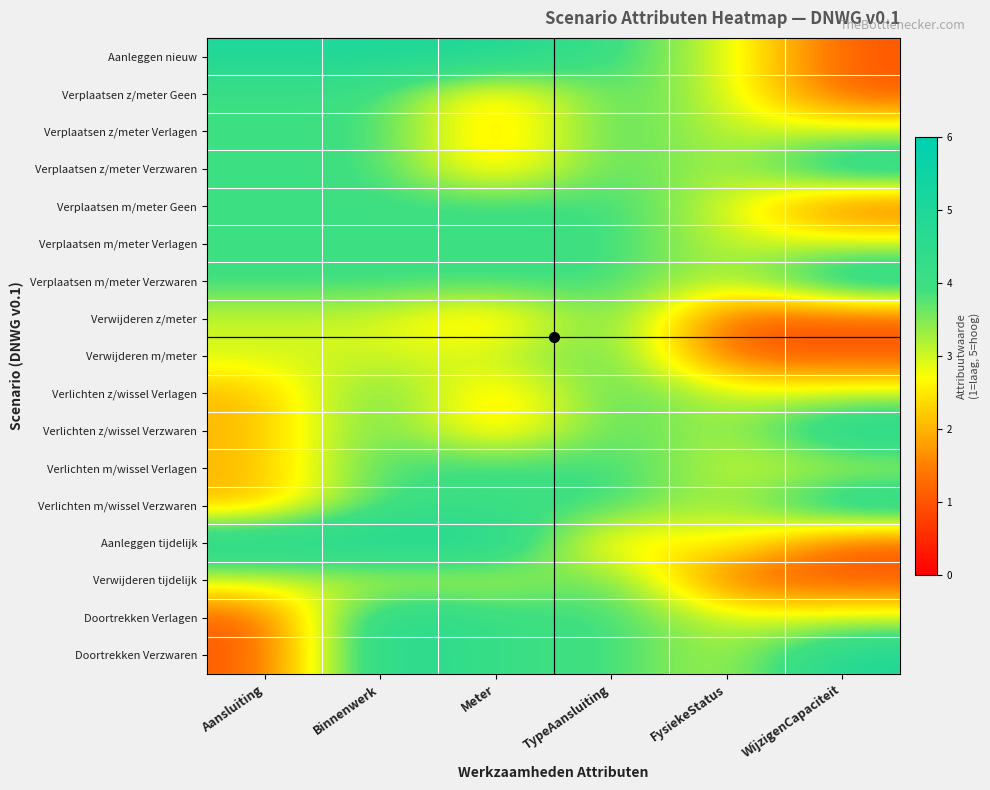

How many categories are shown in the chart?

6